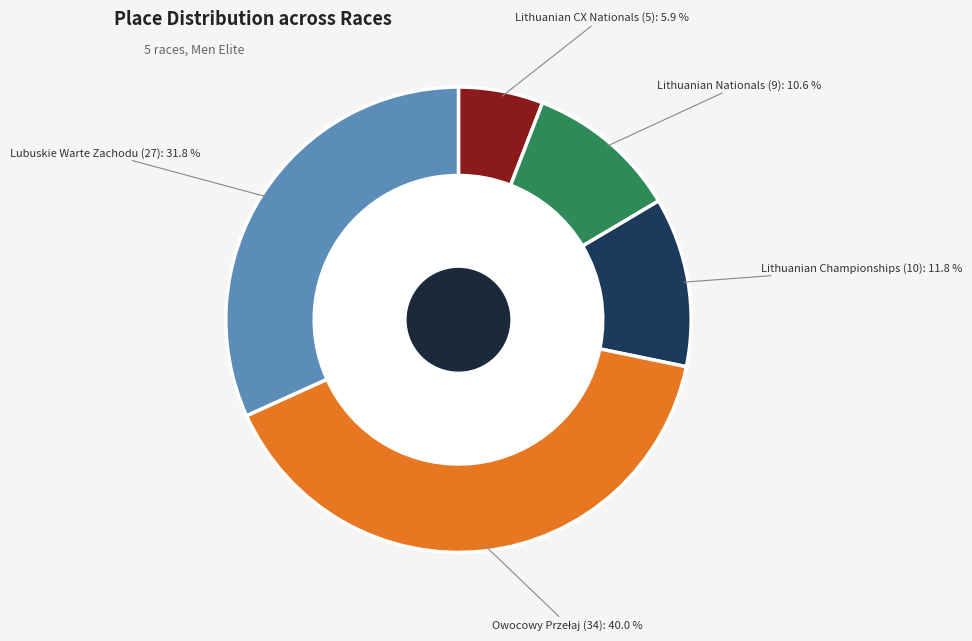

Which category has the smallest portion of the pie?

Lithuanian Cyclo-cross National Championship